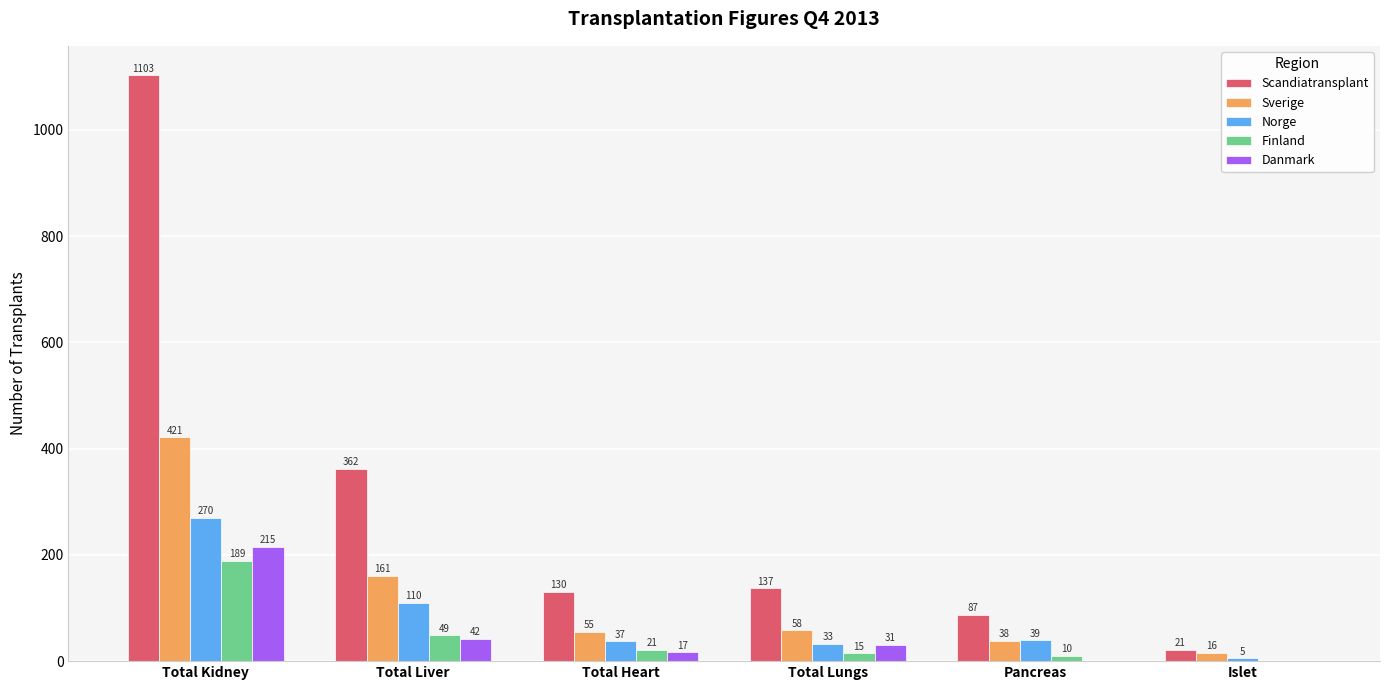

What is the sum of all Danmark values?

305